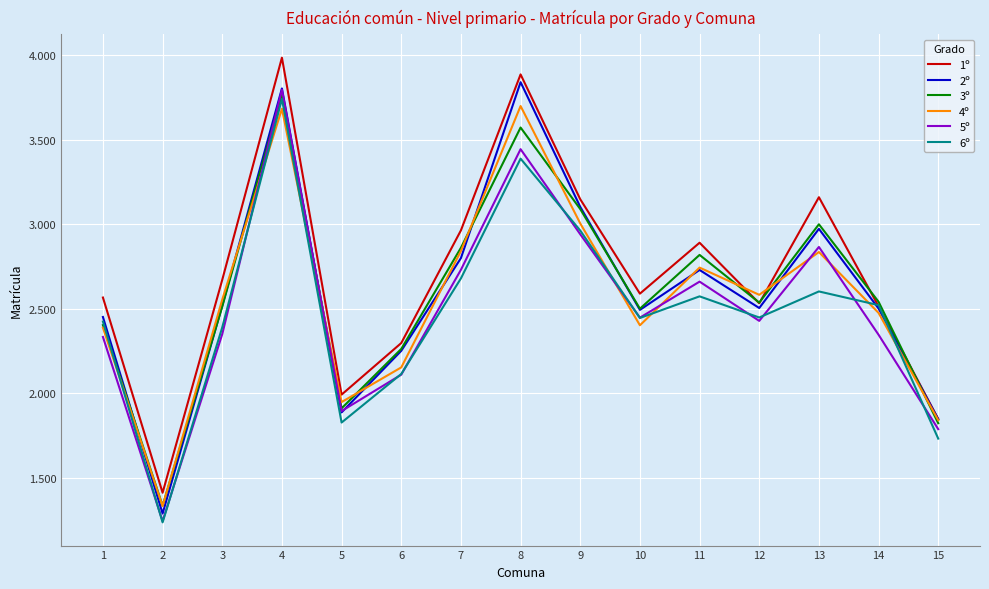

What is the average value of the 5º series?

2493